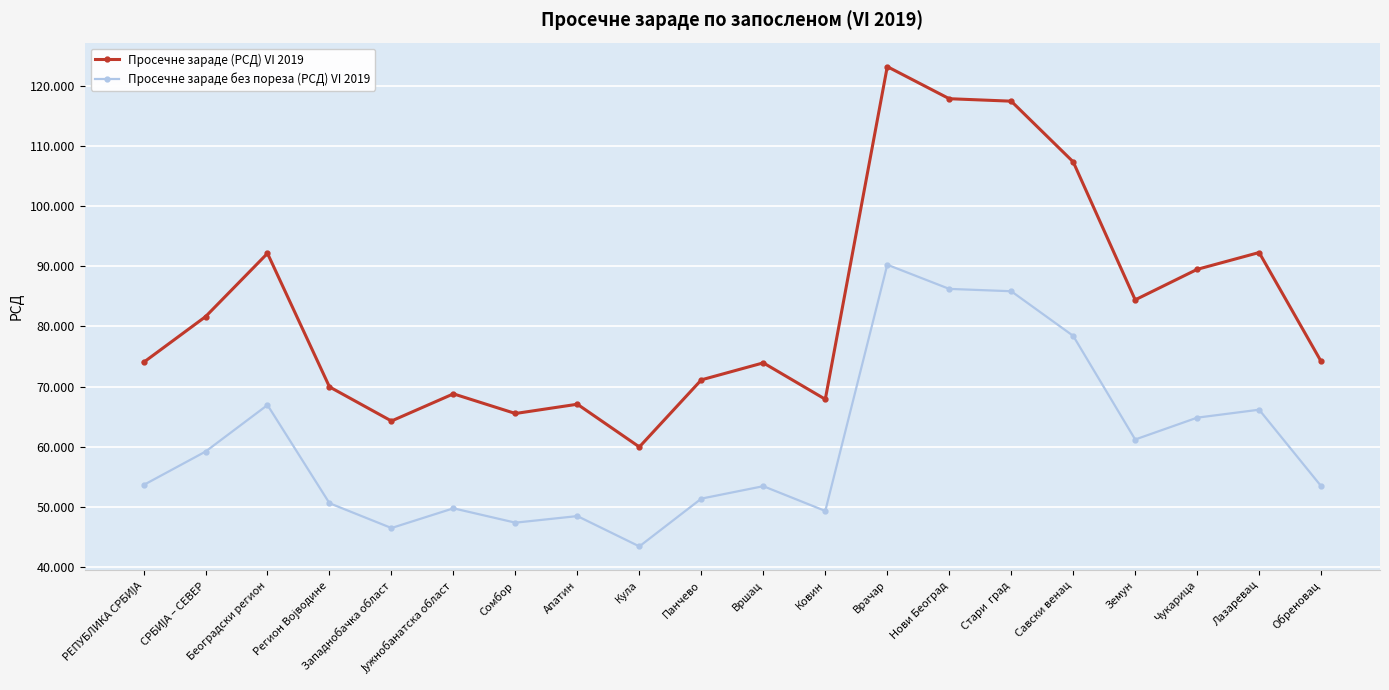

What is the sum of the Просечне зараде без пореза (РСД) VI 2019 values at Лазаревац and Панчево?

117526